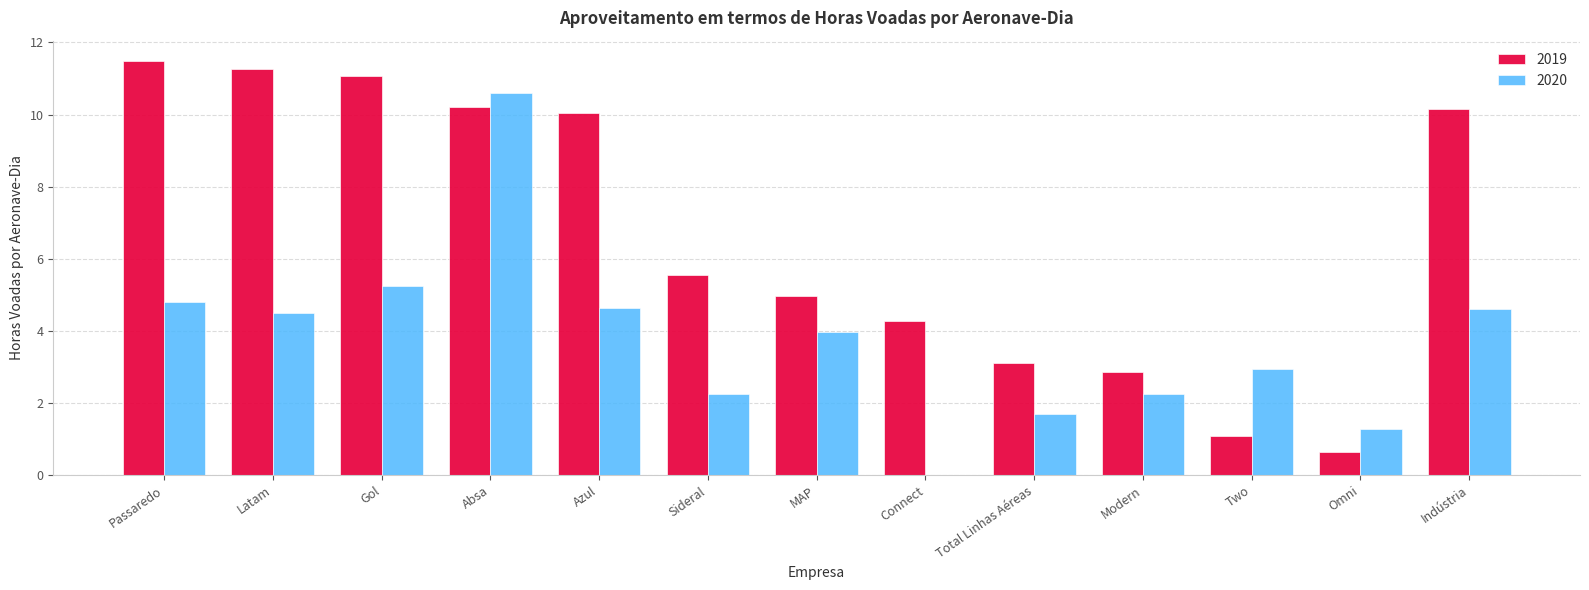

Reading right to left, what are all the values shown in this chart?

2019: Indústria=10.1	Omni=0.6	Two=1.1	Modern=2.9	Total Linhas Aéreas=3.1	Connect=4.3	MAP=5.0	Sideral=5.6	Azul=10.1	Absa=10.2	Gol=11.1	Latam=11.3	Passaredo=11.5
2020: Indústria=4.6	Omni=1.3	Two=3.0	Modern=2.3	Total Linhas Aéreas=1.7	Connect=0.0	MAP=4.0	Sideral=2.3	Azul=4.6	Absa=10.6	Gol=5.3	Latam=4.5	Passaredo=4.8